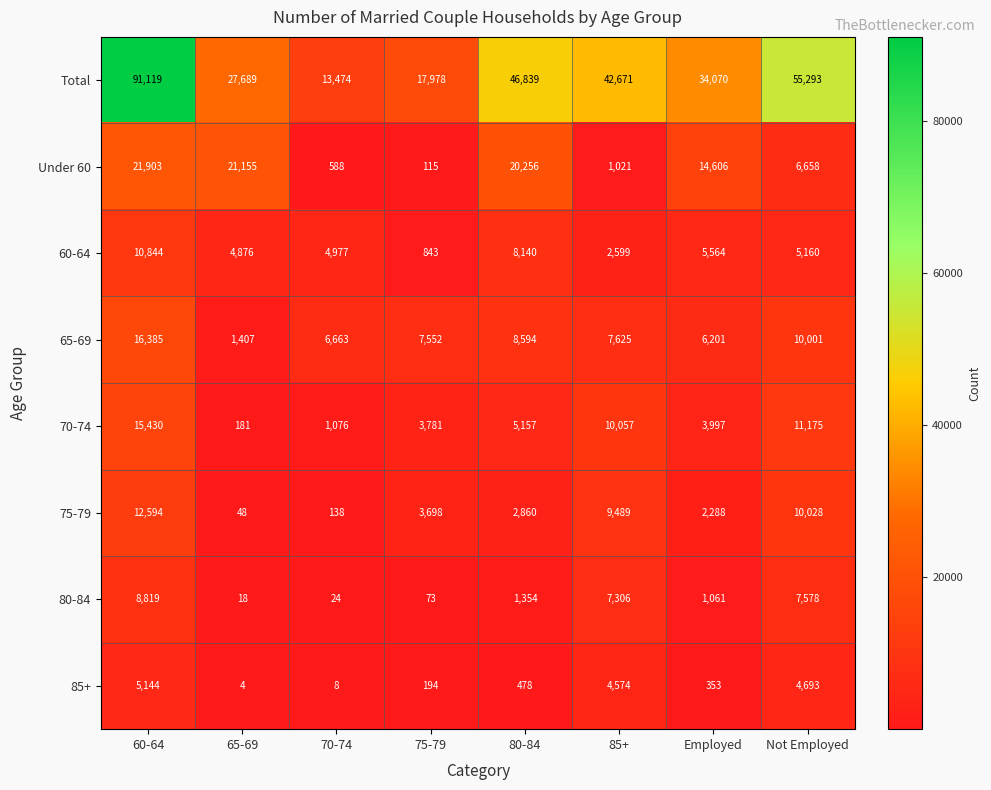

True or false: Total has a value of 91119 at 60-64.

True